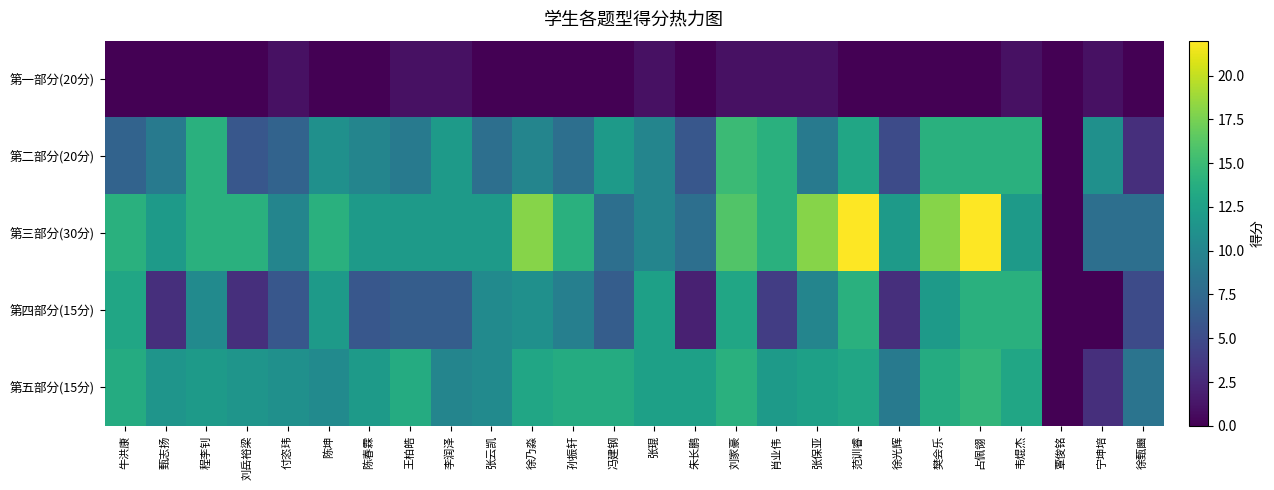

Reading right to left, list all the values displayed in this chart.

第一部分(20分): 徐甄豳=0.0	宁坤培=1.0	覃俊铭=0.0	韦焜杰=1.0	占佩翎=0.0	樊会乐=0.0	徐光辉=0.0	范训睿=0.0	张保亚=1.0	肖业伟=1.0	刘家豪=1.0	朱长鹏=0.0	张琨=1.0	冯建钢=0.0	孙振轩=0.0	徐乃淼=0.0	张云凯=0.0	李润泽=1.0	王柏皓=1.0	陈春霖=0.0	陈坤=0.0	付恣玮=1.0	刘岳裕梁=0.0	程李钊=0.0	甄志扬=0.0	牛洪康=0.0
第二部分(20分): 徐甄豳=3.0	宁坤培=11.0	覃俊铭=0.0	韦焜杰=14.0	占佩翎=14.0	樊会乐=14.0	徐光辉=5.0	范训睿=13.0	张保亚=9.0	肖业伟=14.0	刘家豪=15.0	朱长鹏=6.0	张琨=10.0	冯建钢=12.0	孙振轩=8.0	徐乃淼=10.0	张云凯=8.0	李润泽=12.0	王柏皓=9.0	陈春霖=10.0	陈坤=11.0	付恣玮=7.0	刘岳裕梁=6.0	程李钊=14.0	甄志扬=9.0	牛洪康=7.0
第三部分(30分): 徐甄豳=8.0	宁坤培=8.0	覃俊铭=0.0	韦焜杰=12.0	占佩翎=22.0	樊会乐=18.0	徐光辉=12.0	范训睿=22.0	张保亚=18.0	肖业伟=14.0	刘家豪=16.0	朱长鹏=8.0	张琨=10.0	冯建钢=8.0	孙振轩=14.0	徐乃淼=18.0	张云凯=12.0	李润泽=12.0	王柏皓=12.0	陈春霖=12.0	陈坤=14.0	付恣玮=10.0	刘岳裕梁=14.0	程李钊=14.0	甄志扬=12.0	牛洪康=14.0
第四部分(15分): 徐甄豳=5.0	宁坤培=0.0	覃俊铭=0.0	韦焜杰=14.0	占佩翎=14.0	樊会乐=12.0	徐光辉=3.0	范训睿=14.0	张保亚=10.0	肖业伟=4.0	刘家豪=13.0	朱长鹏=2.0	张琨=12.5	冯建钢=6.5	孙振轩=9.5	徐乃淼=11.0	张云凯=10.5	李润泽=6.5	王柏皓=6.5	陈春霖=6.0	陈坤=12.0	付恣玮=6.0	刘岳裕梁=3.0	程李钊=10.5	甄志扬=3.0	牛洪康=13.0
第五部分(15分): 徐甄豳=8.5	宁坤培=3.0	覃俊铭=0.0	韦焜杰=13.0	占佩翎=14.5	樊会乐=13.5	徐光辉=9.0	范训睿=13.0	张保亚=12.5	肖业伟=12.0	刘家豪=14.0	朱长鹏=12.5	张琨=12.5	冯建钢=13.5	孙振轩=13.5	徐乃淼=13.0	张云凯=10.5	李润泽=10.0	王柏皓=13.5	陈春霖=12.0	陈坤=10.5	付恣玮=11.0	刘岳裕梁=11.5	程李钊=12.0	甄志扬=11.5	牛洪康=13.5